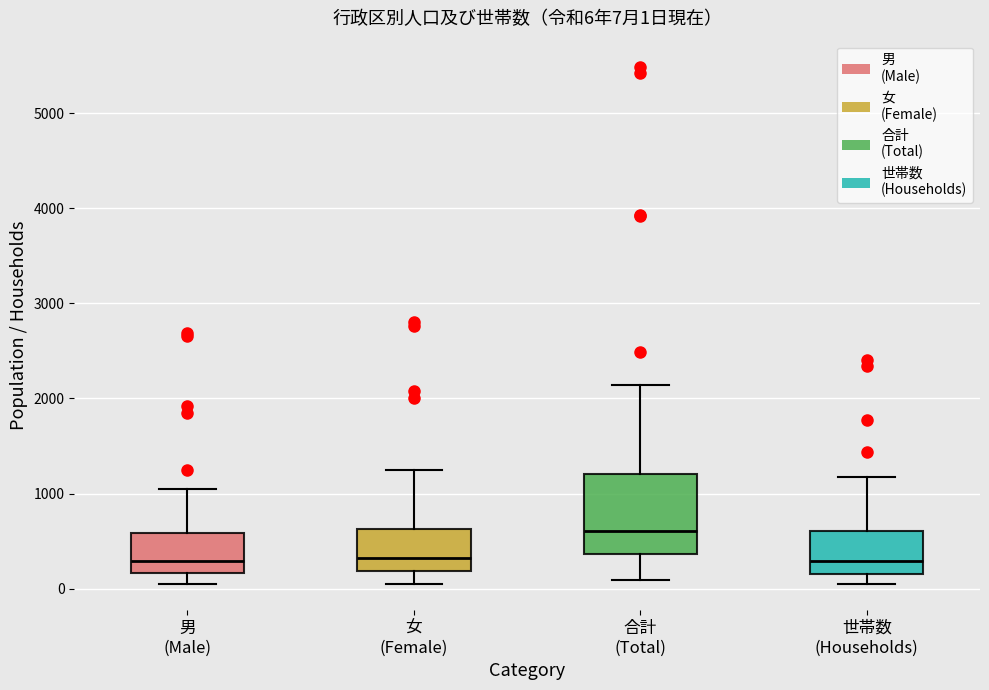

Which box's median line is the highest?

合計 (Total)